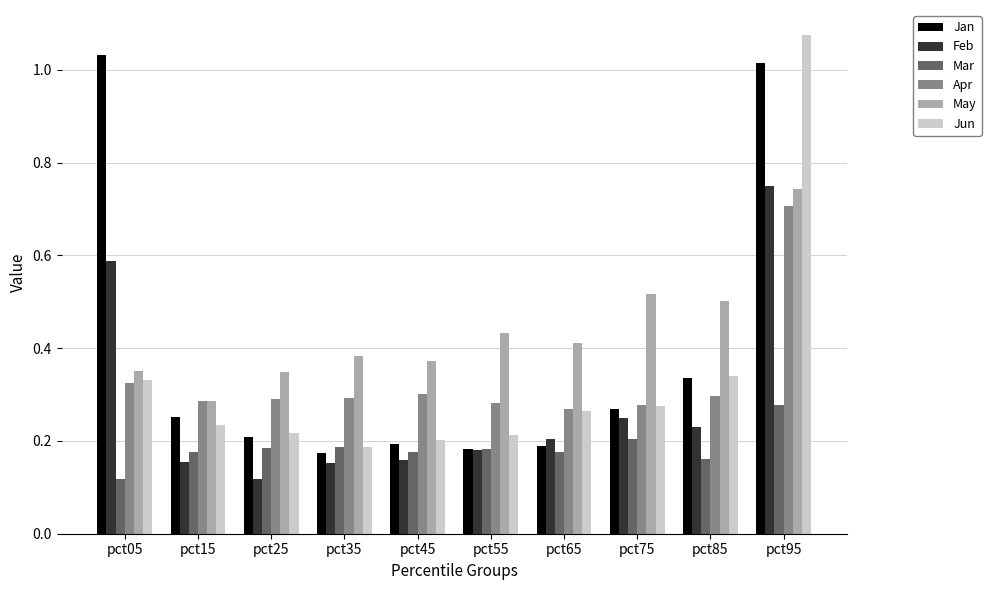

Does the chart contain stacked bars?

No